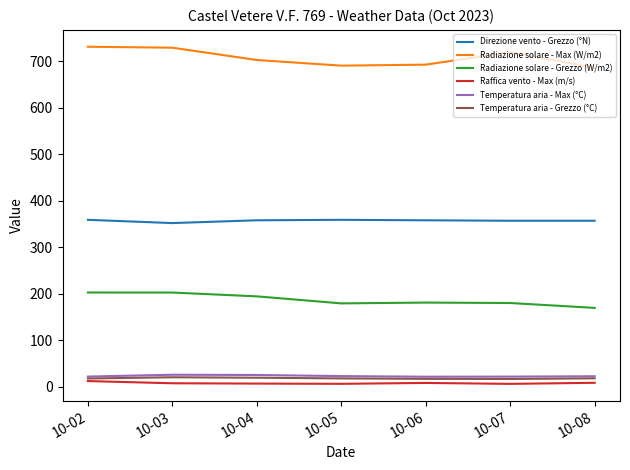

The value of Radiazione solare - Grezzo (W/m2) at 10-03 is 202.7. True or false?

True